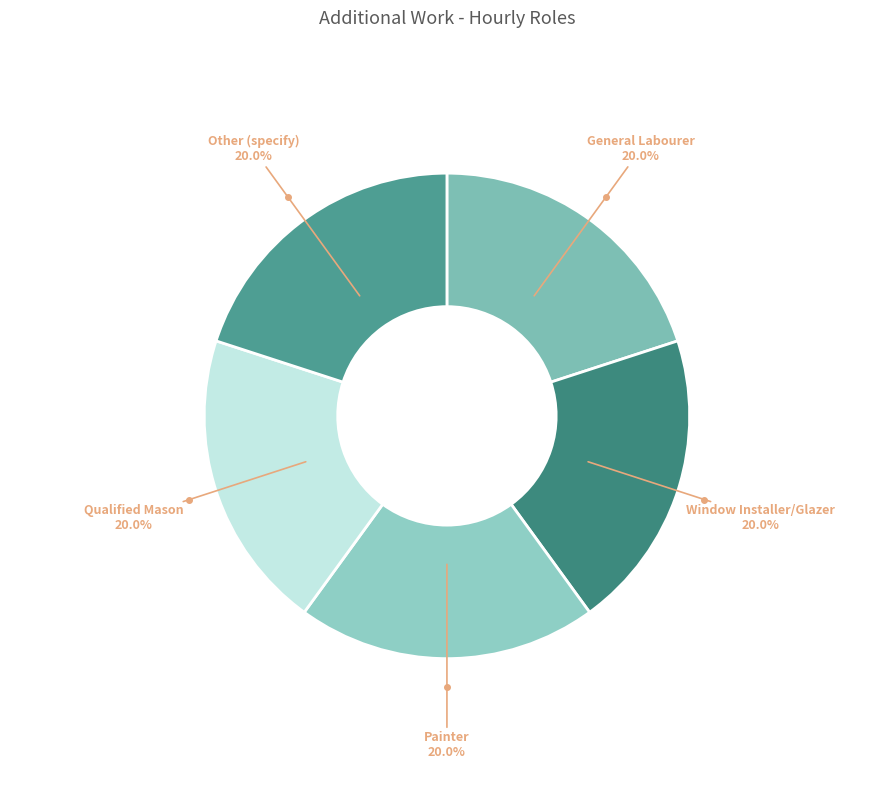

How many segments does this pie chart have?

5